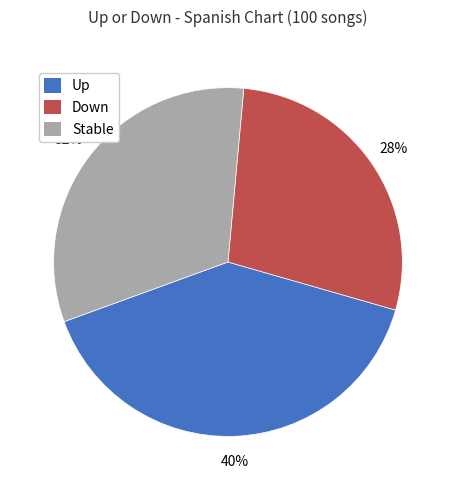

How many segments does this pie chart have?

3